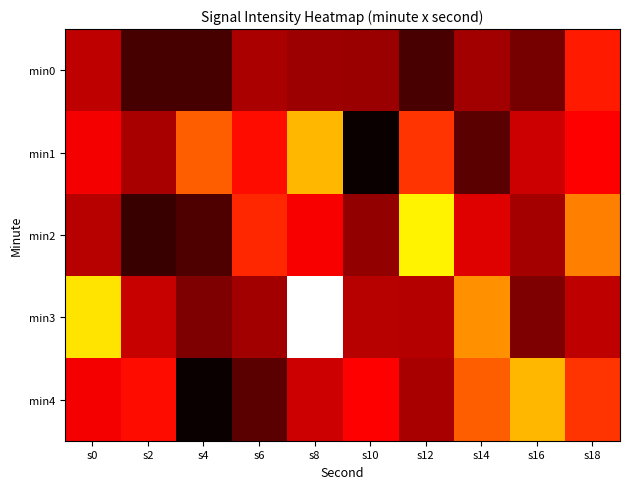

At how many categories does at least one series exceed -140?

10